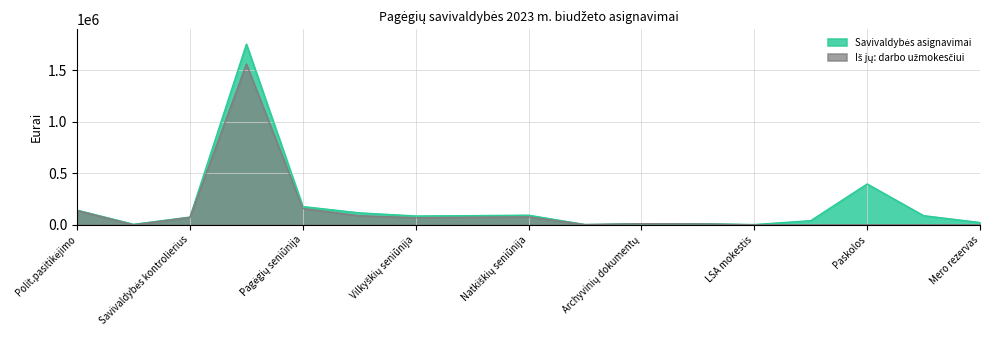

Which has a higher value, Polit.pasitikėjimo or Mero rezervas?

Polit.pasitikėjimo